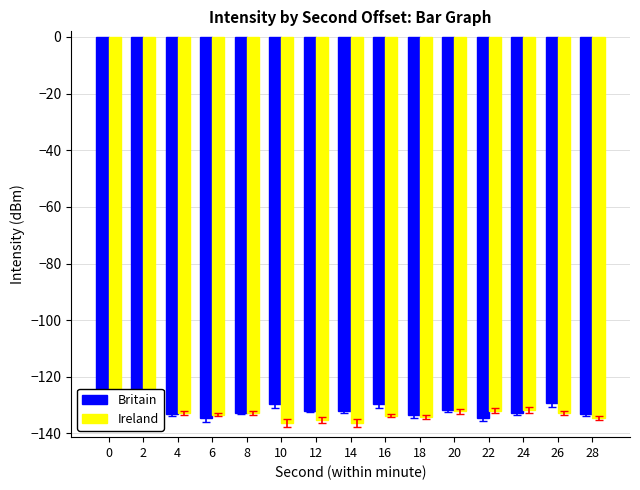

The value of Britain at 6 is -57.0. True or false?

False